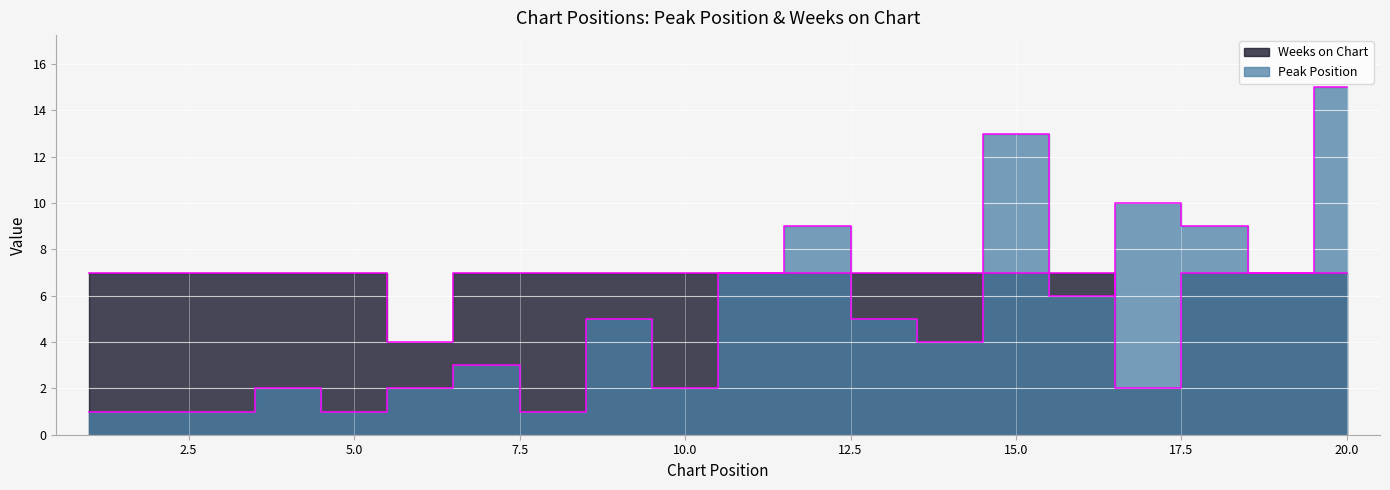

Is it true that Peak Position equals 1 at 13?

False